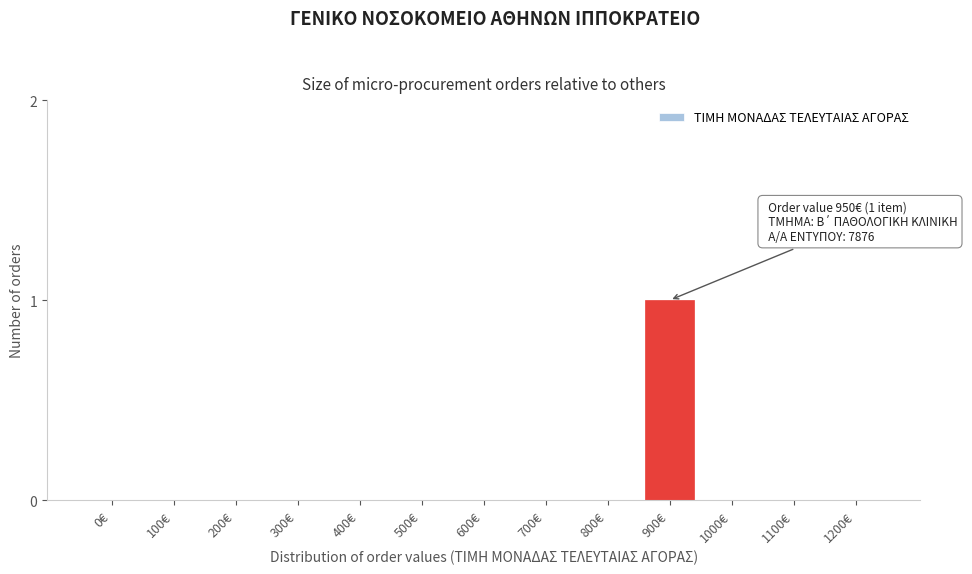

Reading left to right, list all the values displayed in this chart.

0€=0	100€=0	200€=0	300€=0	400€=0	500€=0	600€=0	700€=0	800€=0	900€=1	1000€=0	1100€=0	1200€=0